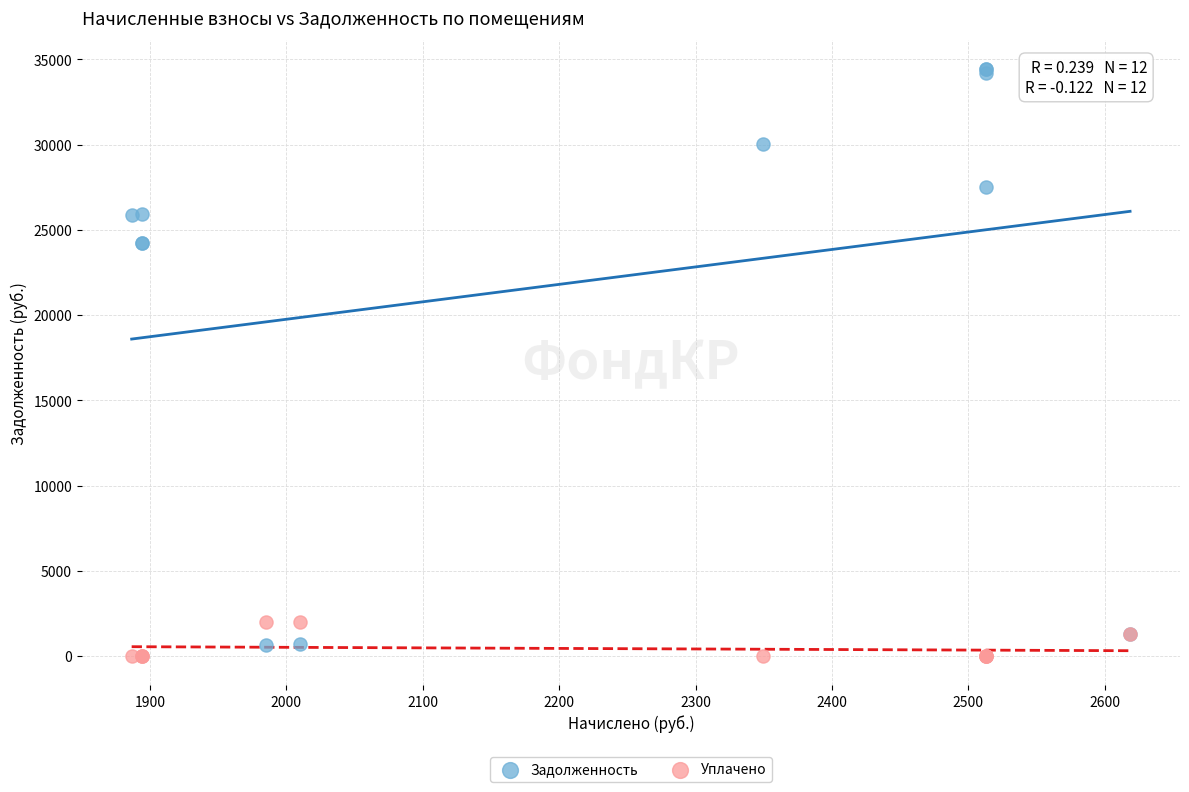

Which series contains the highest Y value?

Задолженность